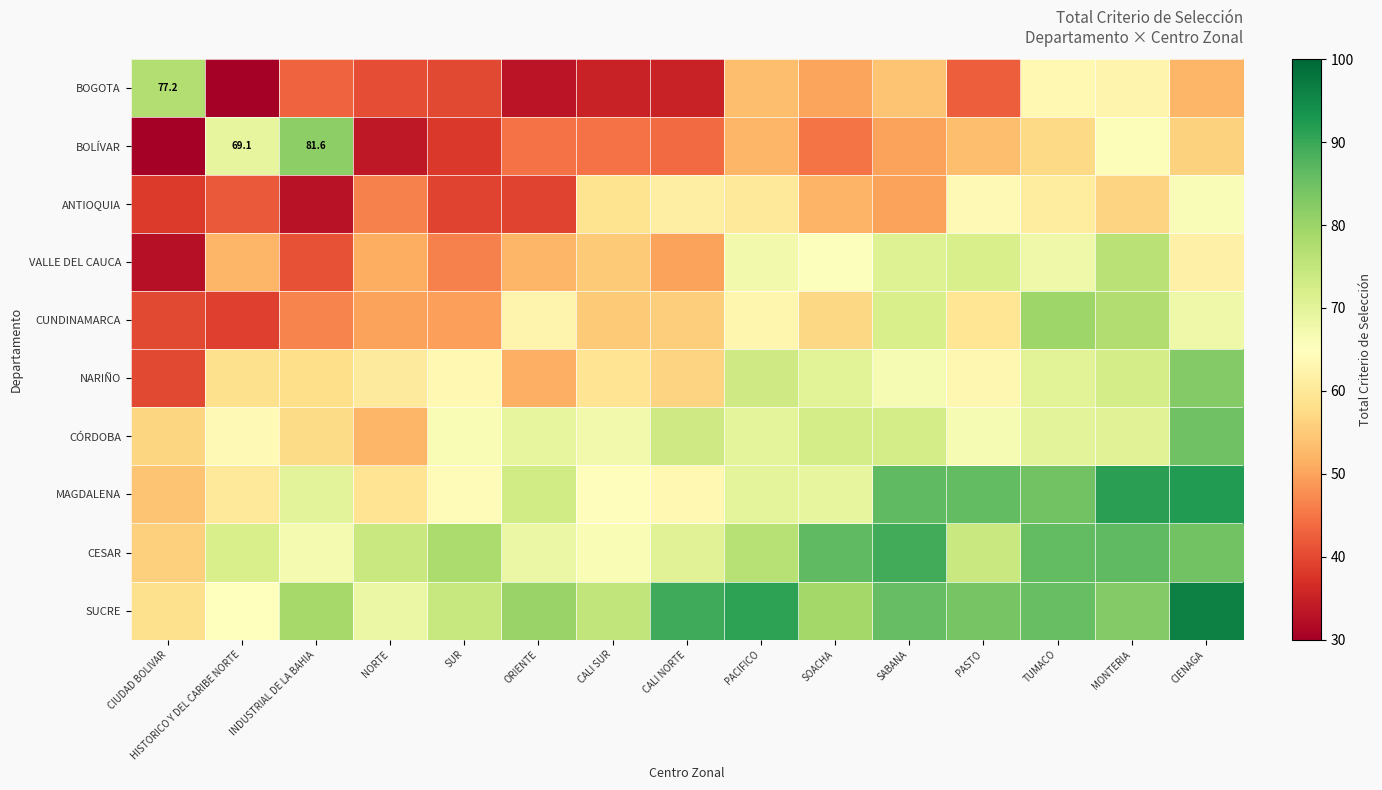

What is the sum of the MAGDALENA values at INDUSTRIAL DE LA BAHIA and MONTERIA?

161.6